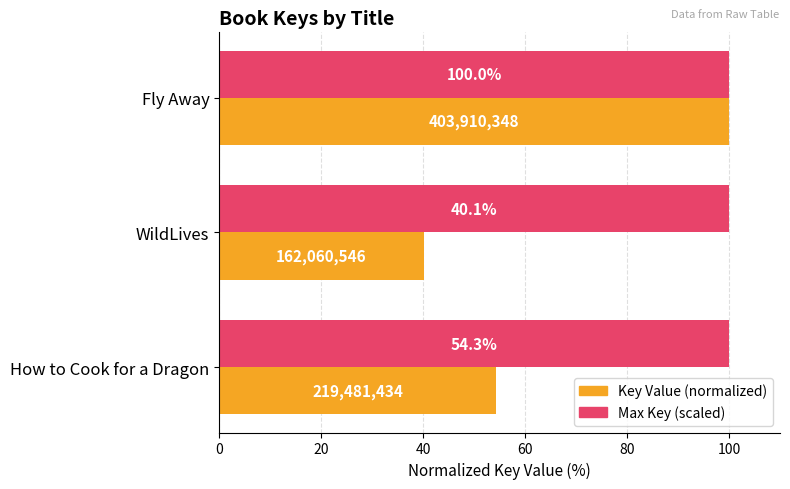

Which series has the widest spread of values?

Key Value (normalized)